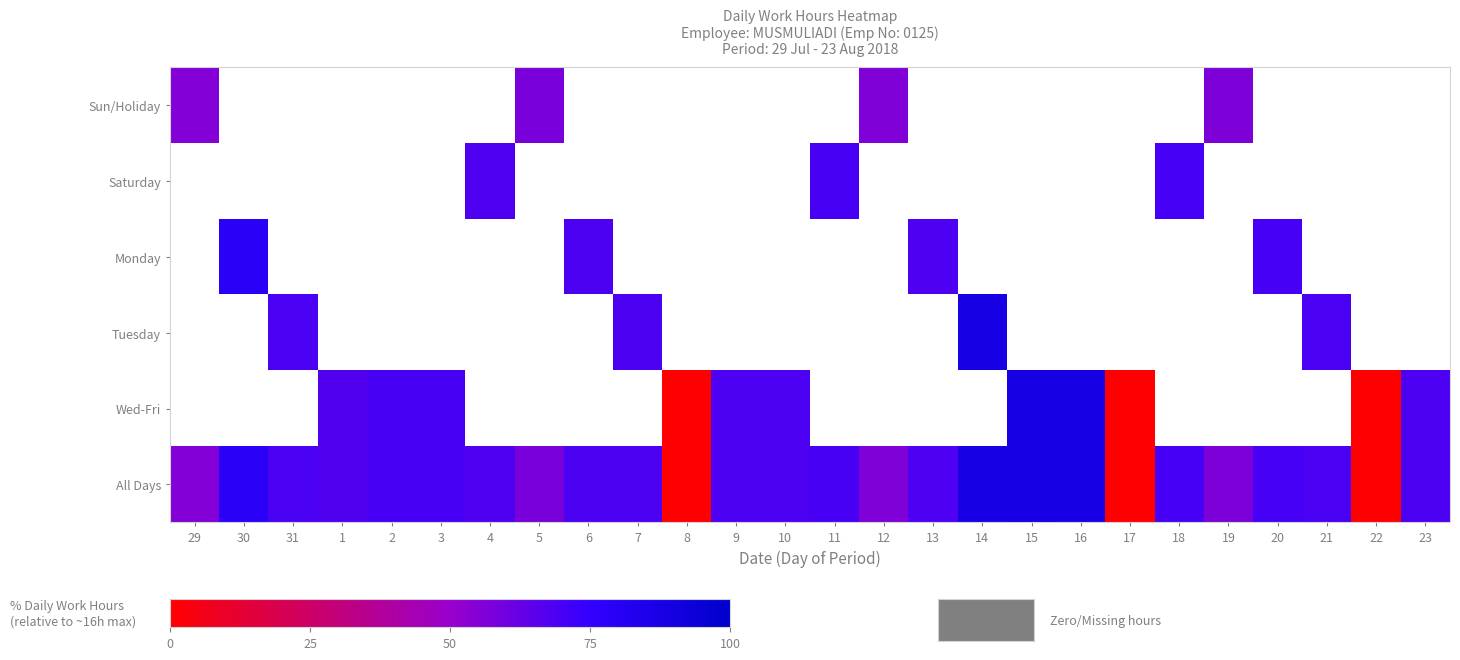

Which series changed the most between 12 and 22?

All Days